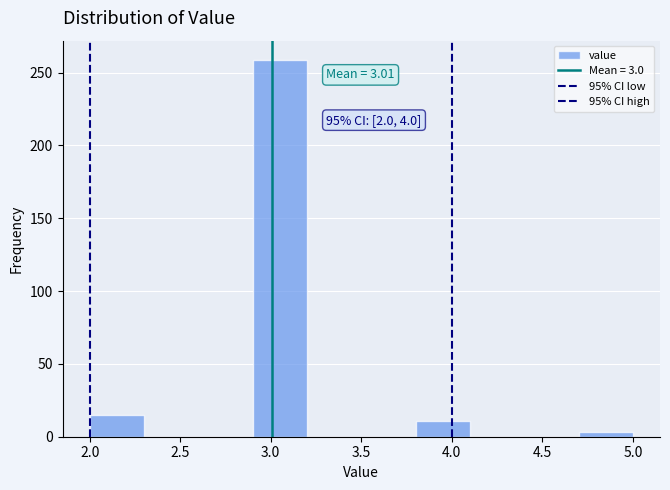

Over which range of the x-axis is the bar tallest?

2.9 to 3.2